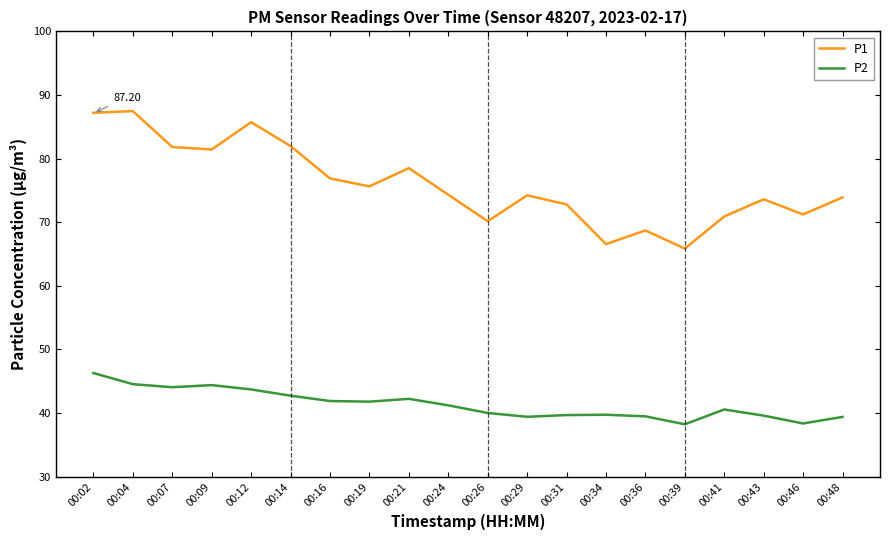

The value of P1 at 00:09 is 81.4. True or false?

True